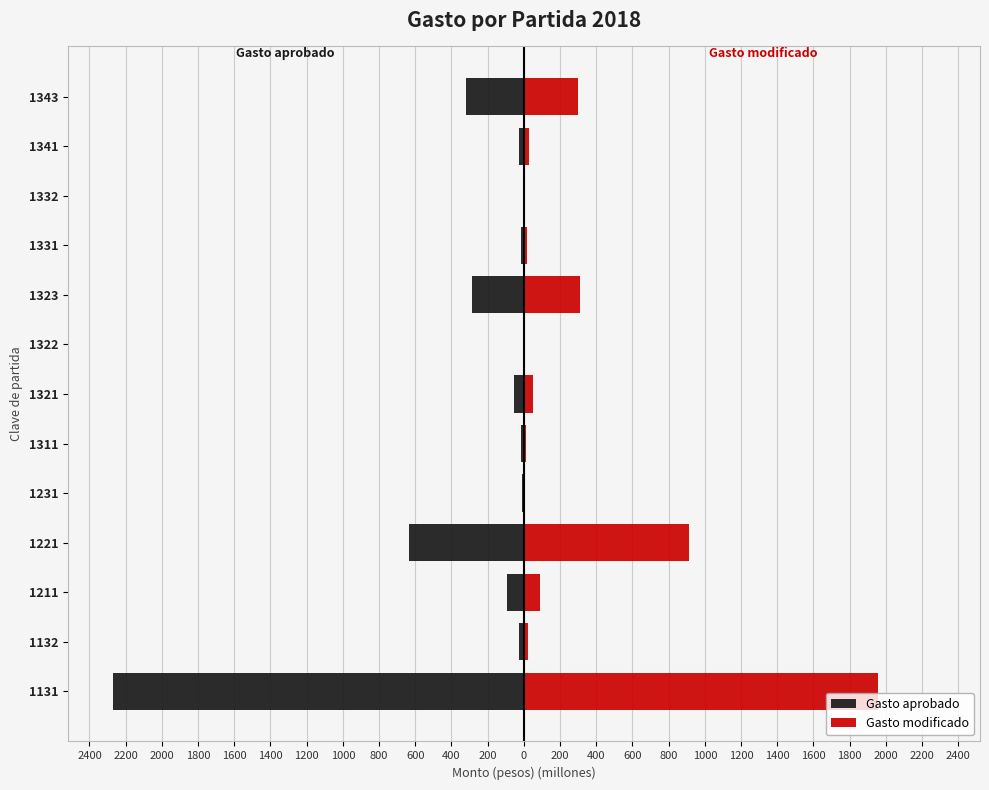

True or false: Gasto modificado has a value of 5.9 at 1132.

False